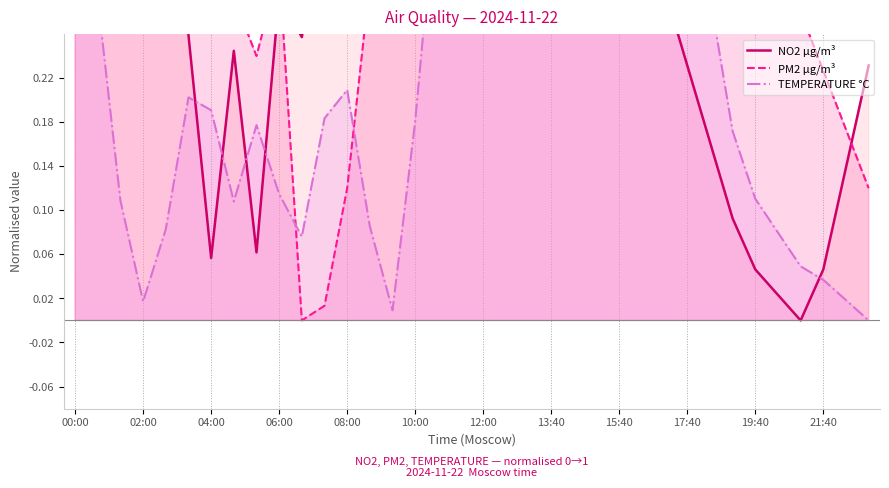

At which label is TEMPERATURE °C closest to 0?

23:00